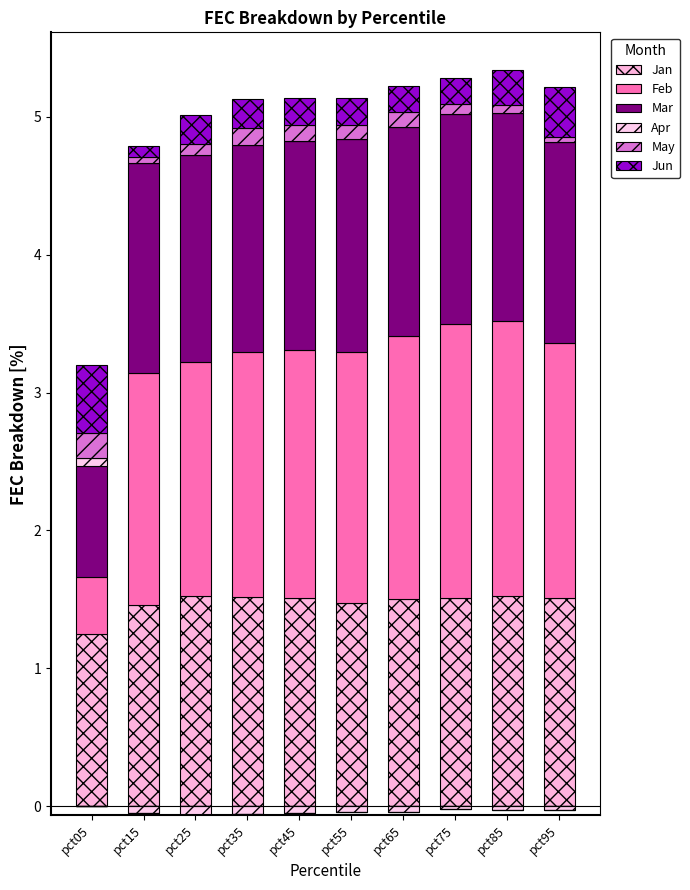

What are all the series names shown in the legend?

Jan, Feb, Mar, Apr, May, Jun